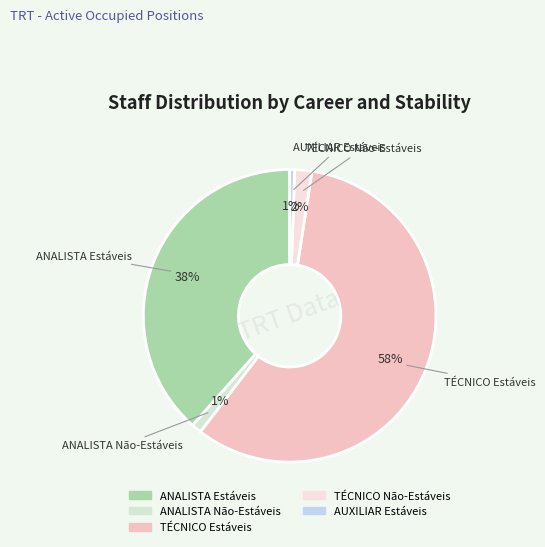

Which slice is the largest?

TÉCNICO Estáveis